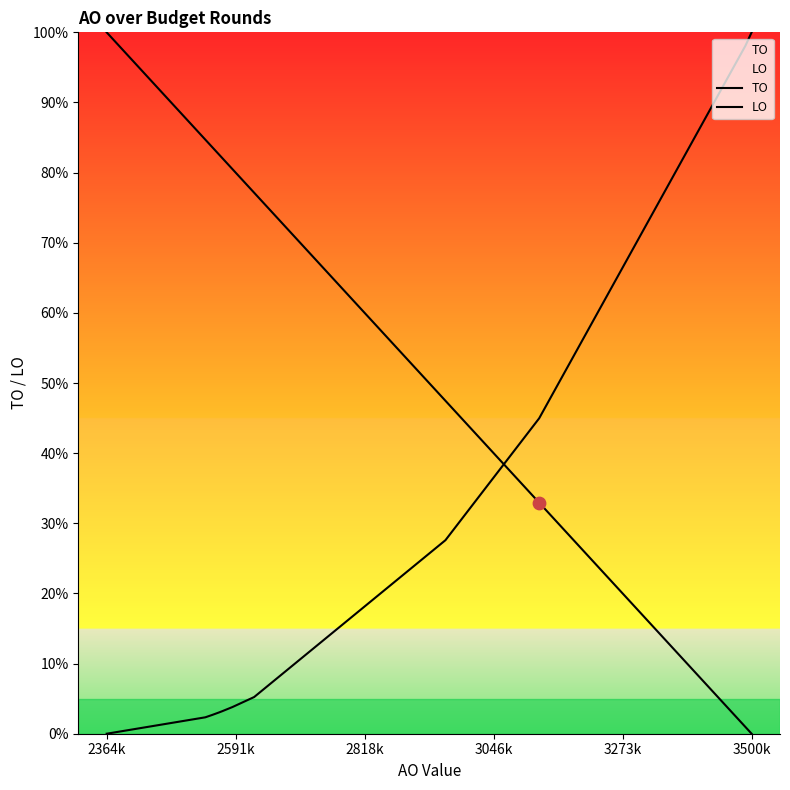

Is the value of LO at 2591k greater than the value of TO at 22?

No